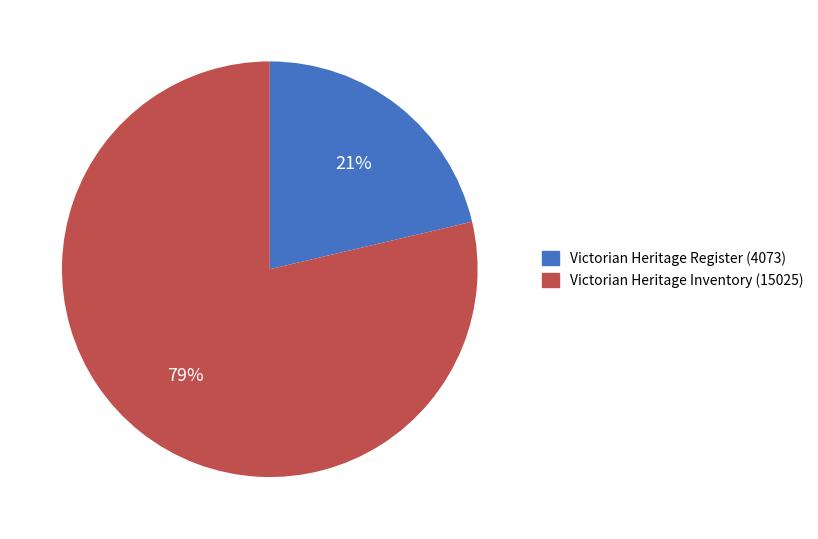

True or false: Victorian Heritage Inventory accounts for 79% of the total.

True